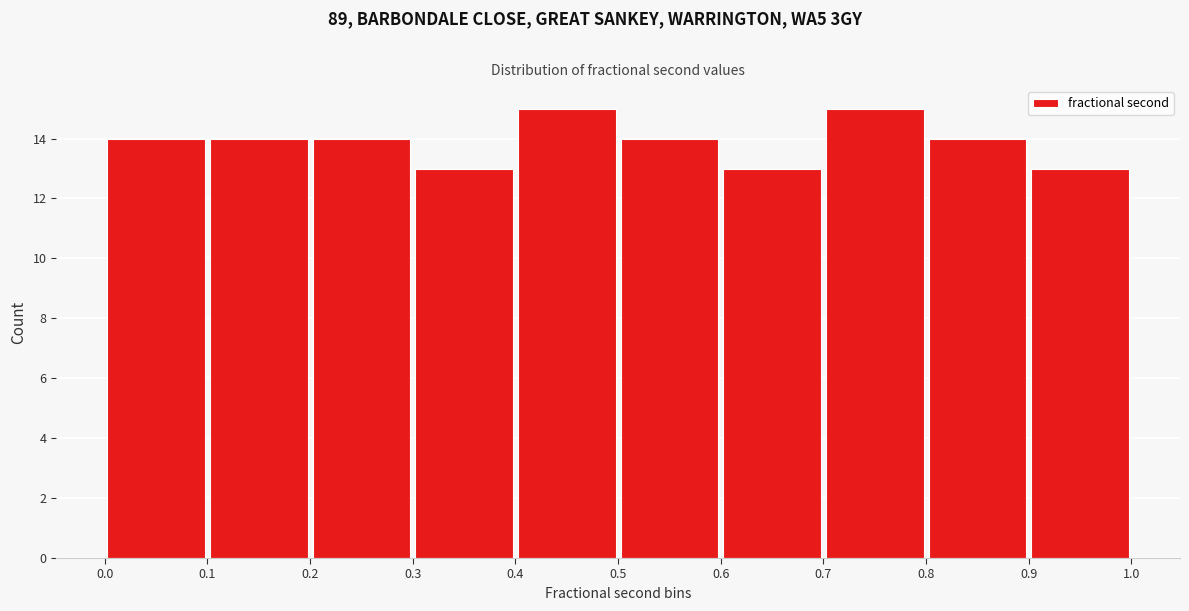

Reading left to right, list every bar in this chart as the range it spans on the x-axis followed by its height. The values are not printed on the chart, so give them approximately, as read against the axis.

0.0 to 0.1: 14
0.1 to 0.2: 14
0.2 to 0.3: 14
0.3 to 0.4: 13
0.4 to 0.5: 15
0.5 to 0.6: 14
0.6 to 0.7: 13
0.7 to 0.8: 15
0.8 to 0.9: 14
0.9 to 1.0: 13